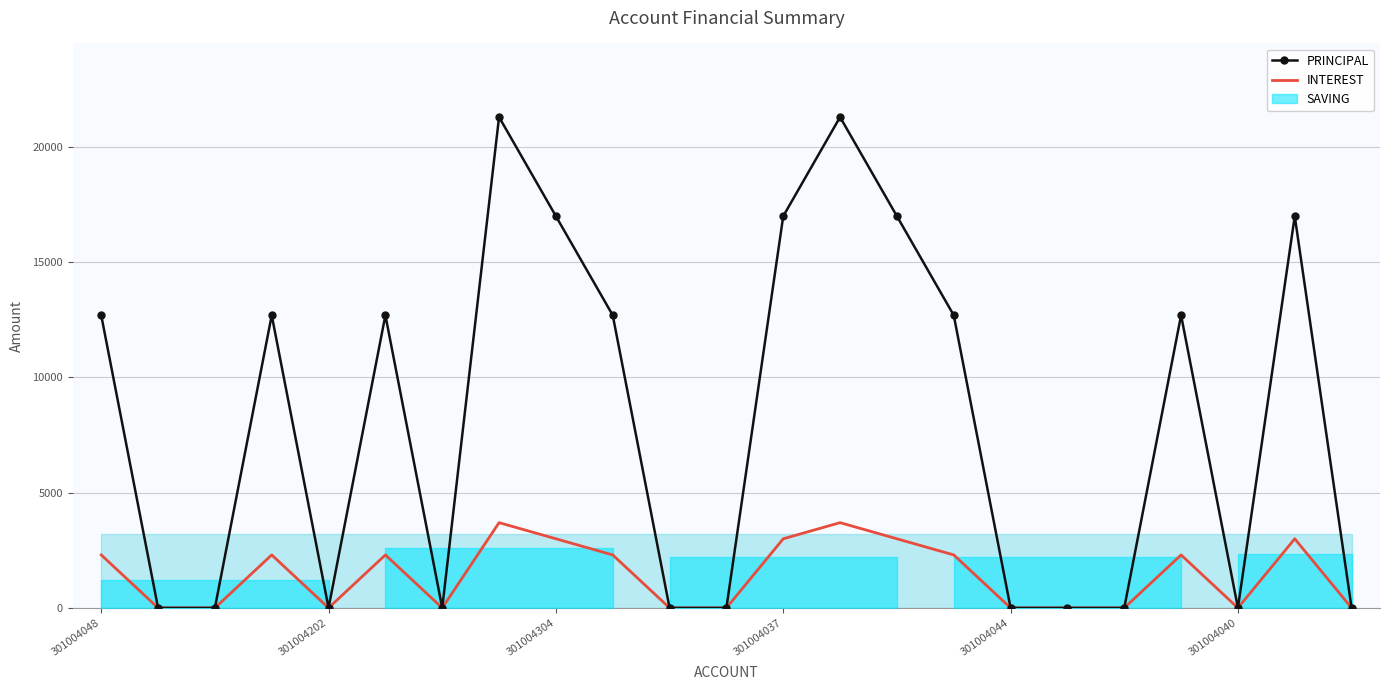

How many positive values does the PRINCIPAL series have?

12